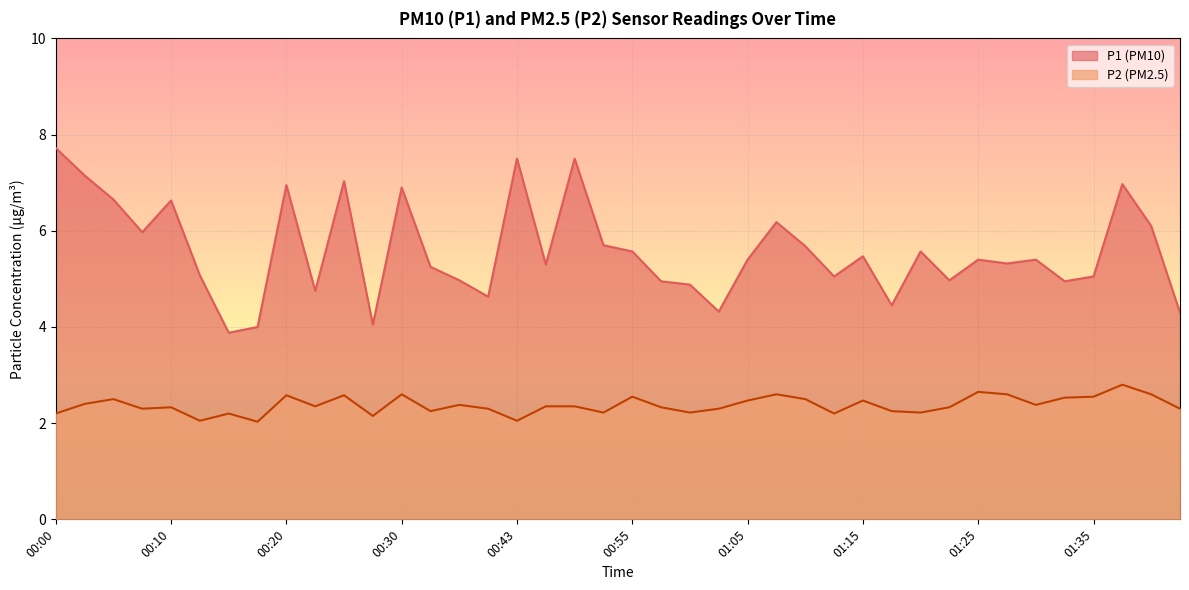

Read the P2 value at 00:30.

2.6